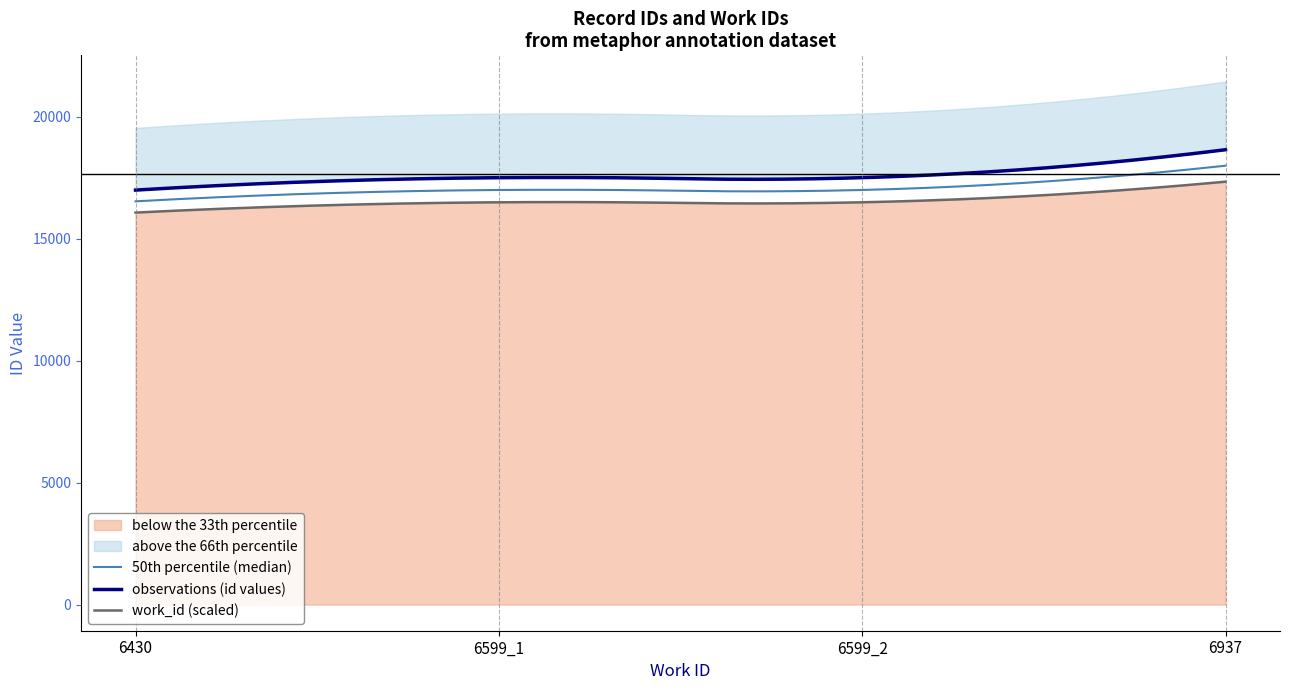

What is the label of the 3rd point from the right?

6599_1